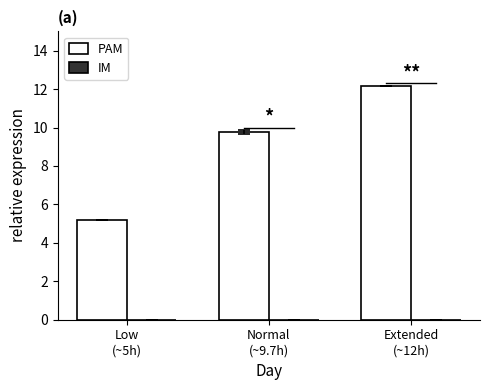

What is the average value?

9.0